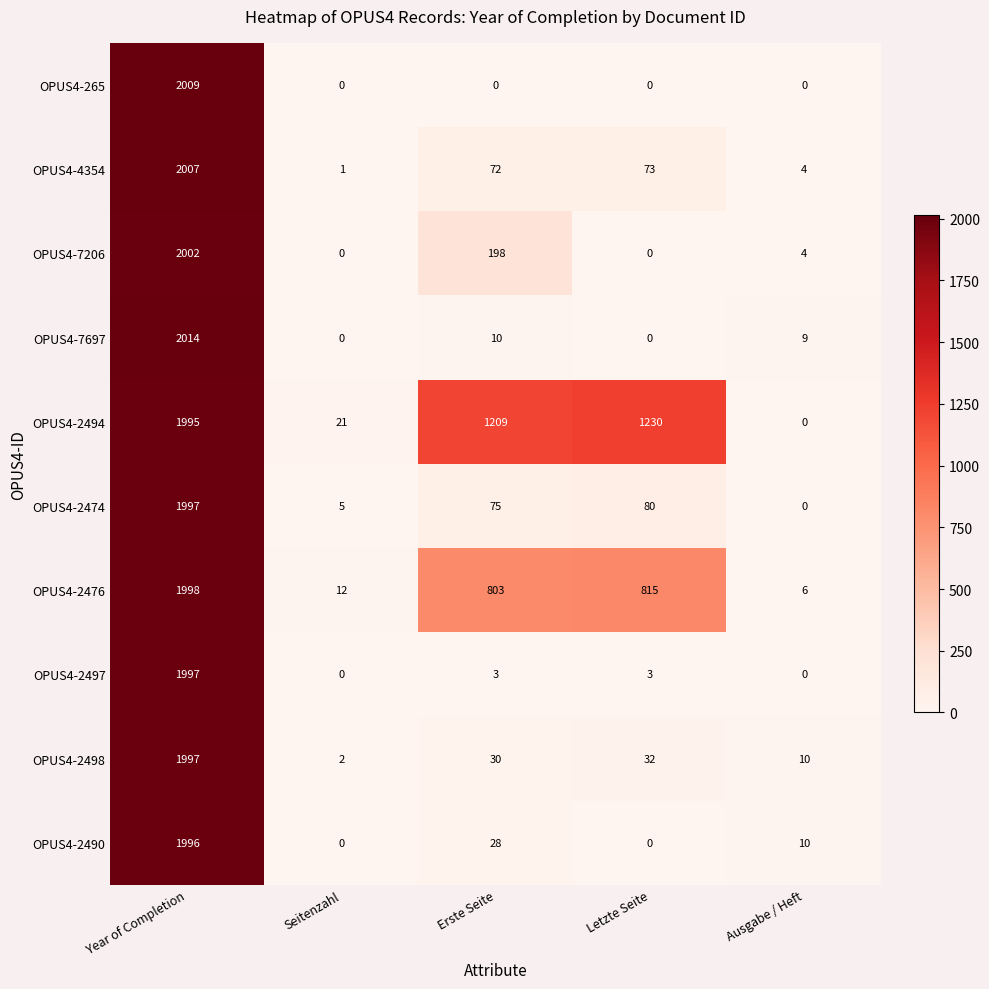

At how many categories does at least one series exceed 1170?

3